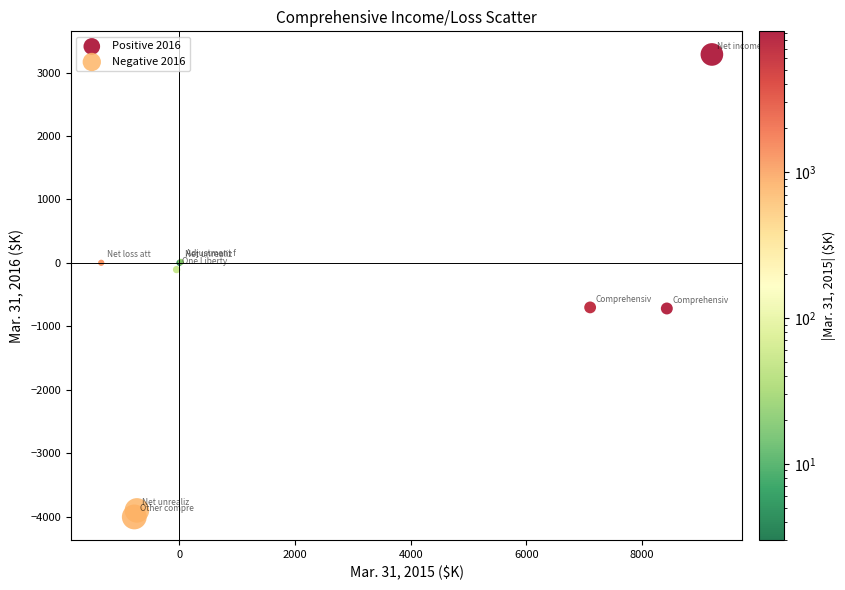

Which series reaches the minimum Y coordinate?

Negative 2016